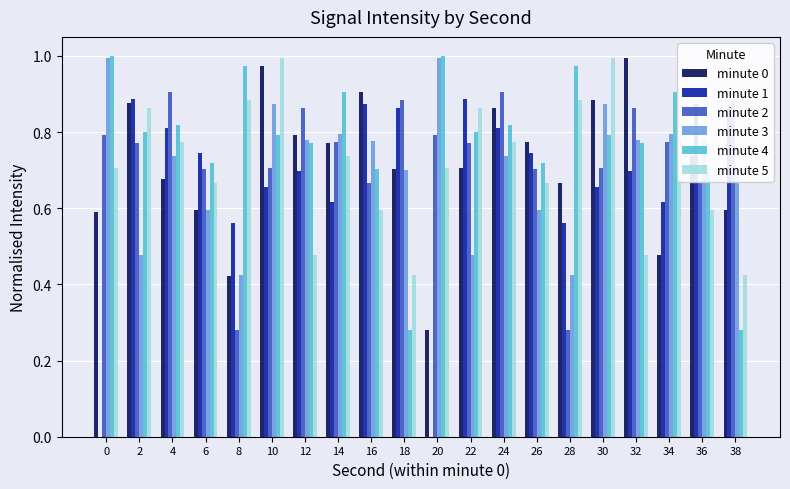

What is the total value across all series at 30?

4.9